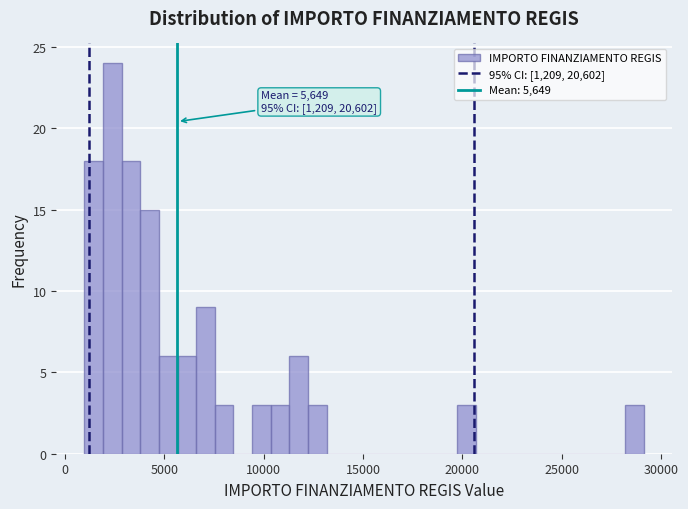

Read against the x-axis, roughly where is the centre of the tallest bar?

2500